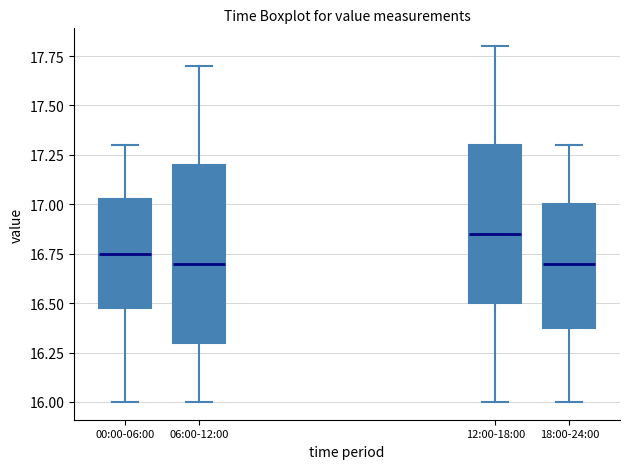

Which box is the tallest, from its lower edge to its upper edge?

06:00-12:00